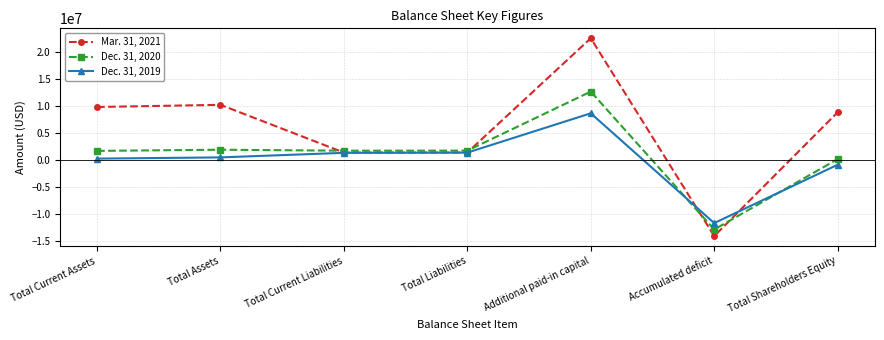

True or false: Dec. 31, 2020 has more than 2 interior local peaks.

False